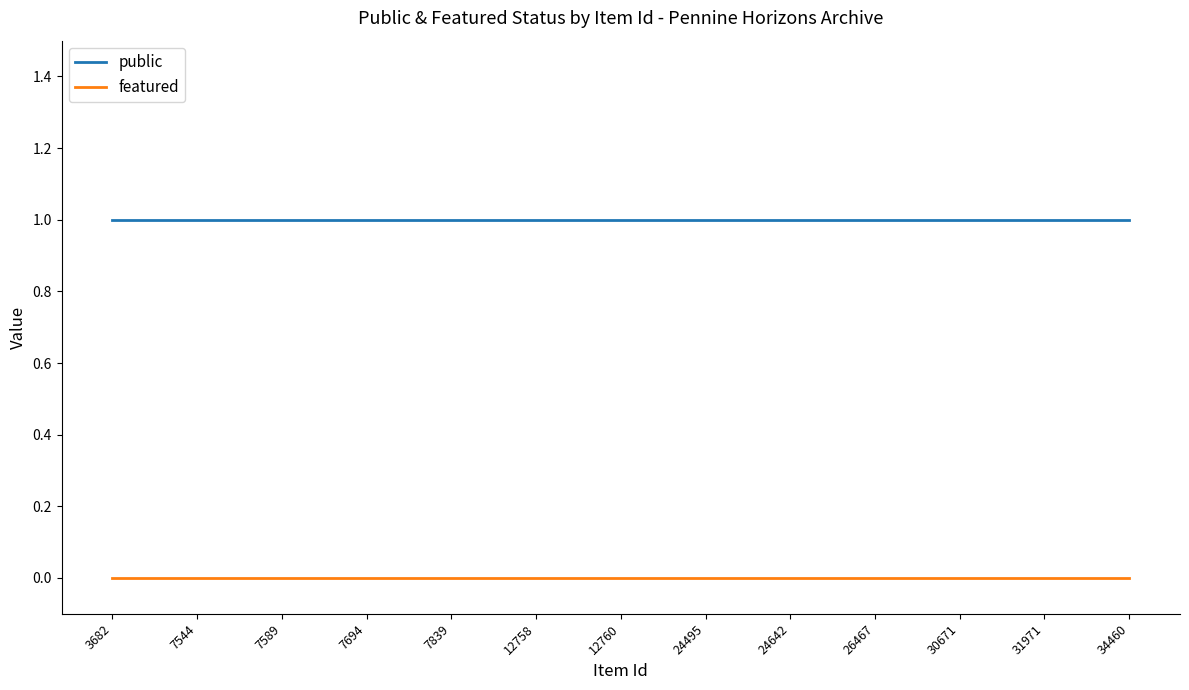

Which series has the largest total across all categories?

public